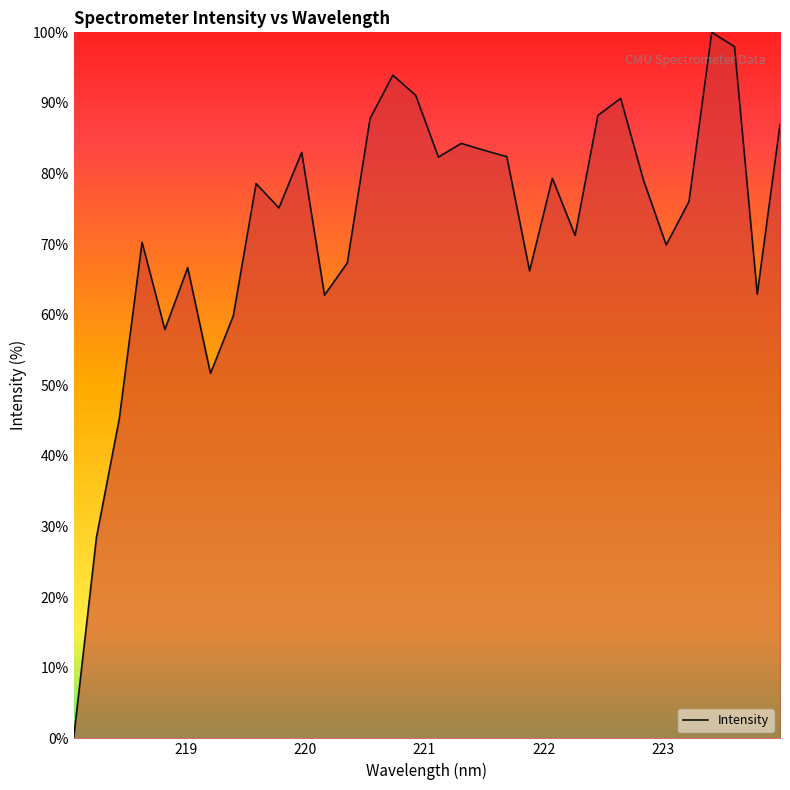

What is the maximum value shown in the chart?

100.0